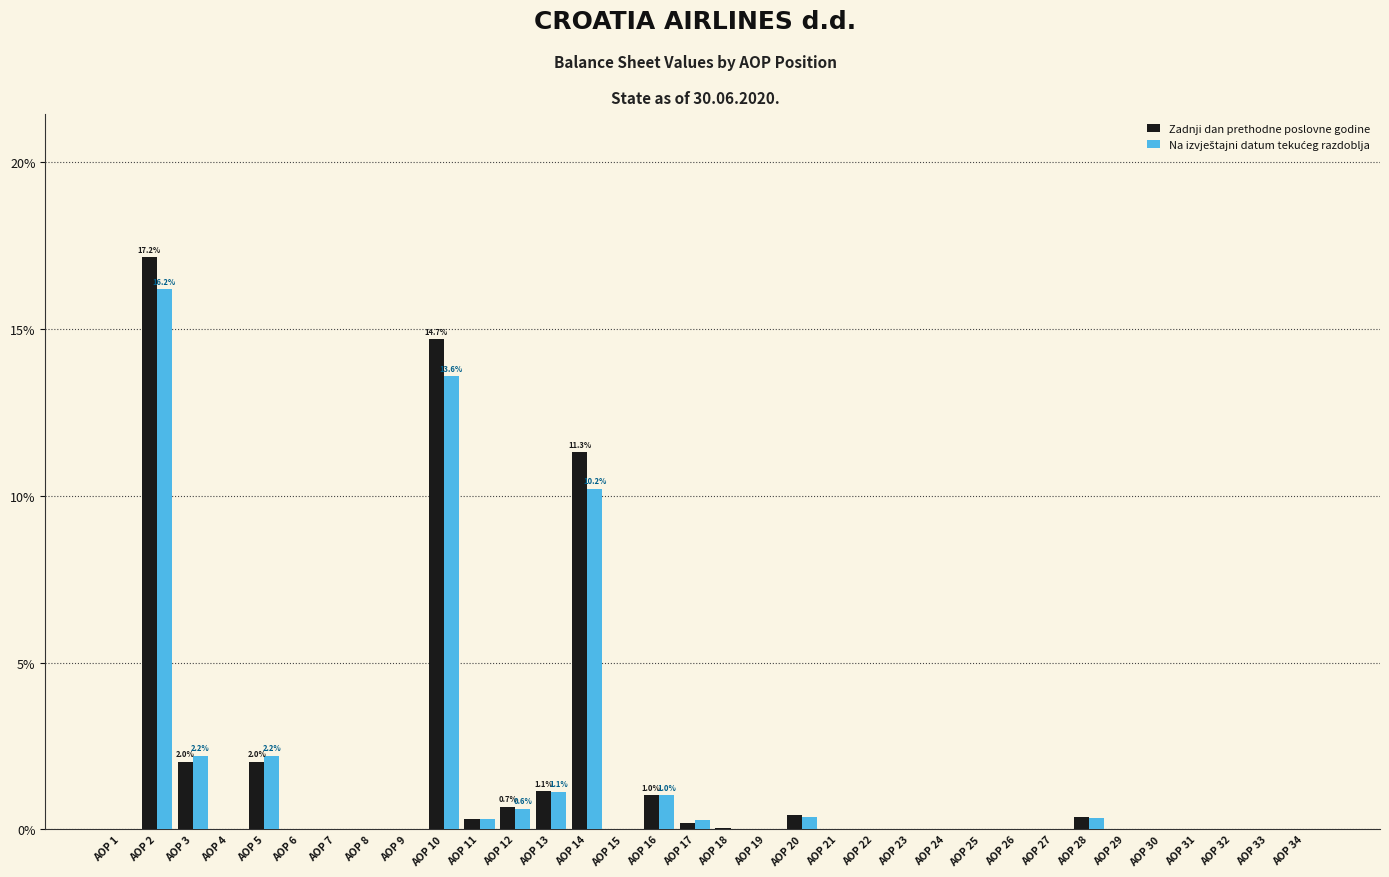

Is it true that Zadnji dan prethodne poslovne godine equals 0.4 at AOP 13?

False